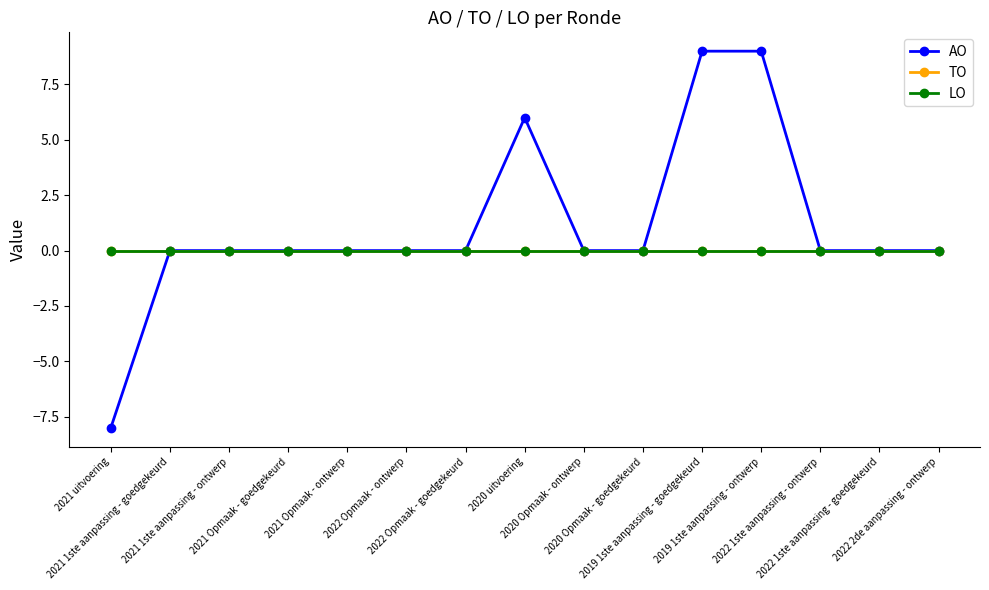

Is this an area chart (filled region under the line)?

No